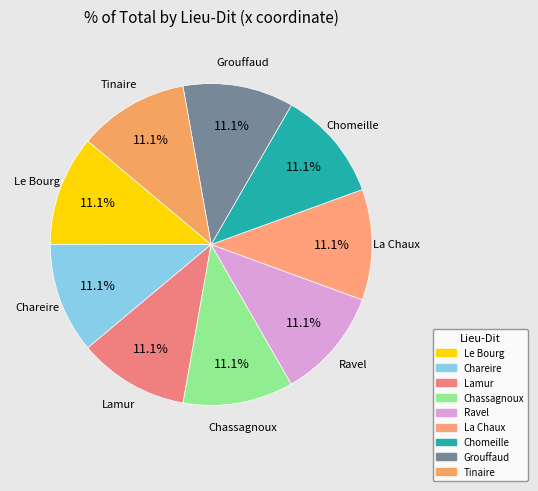

How many slices are in this pie chart?

9